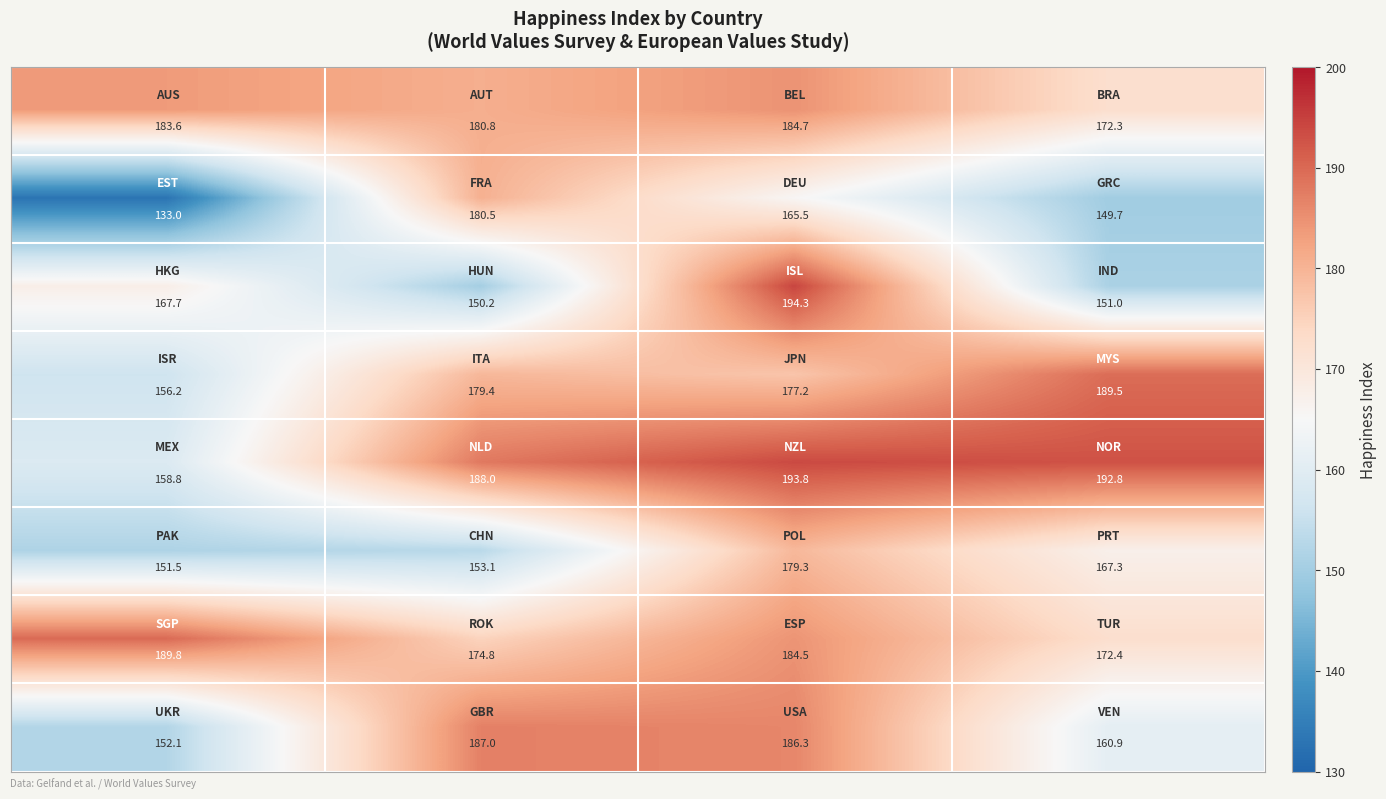

What is the smallest value displayed?

133.0